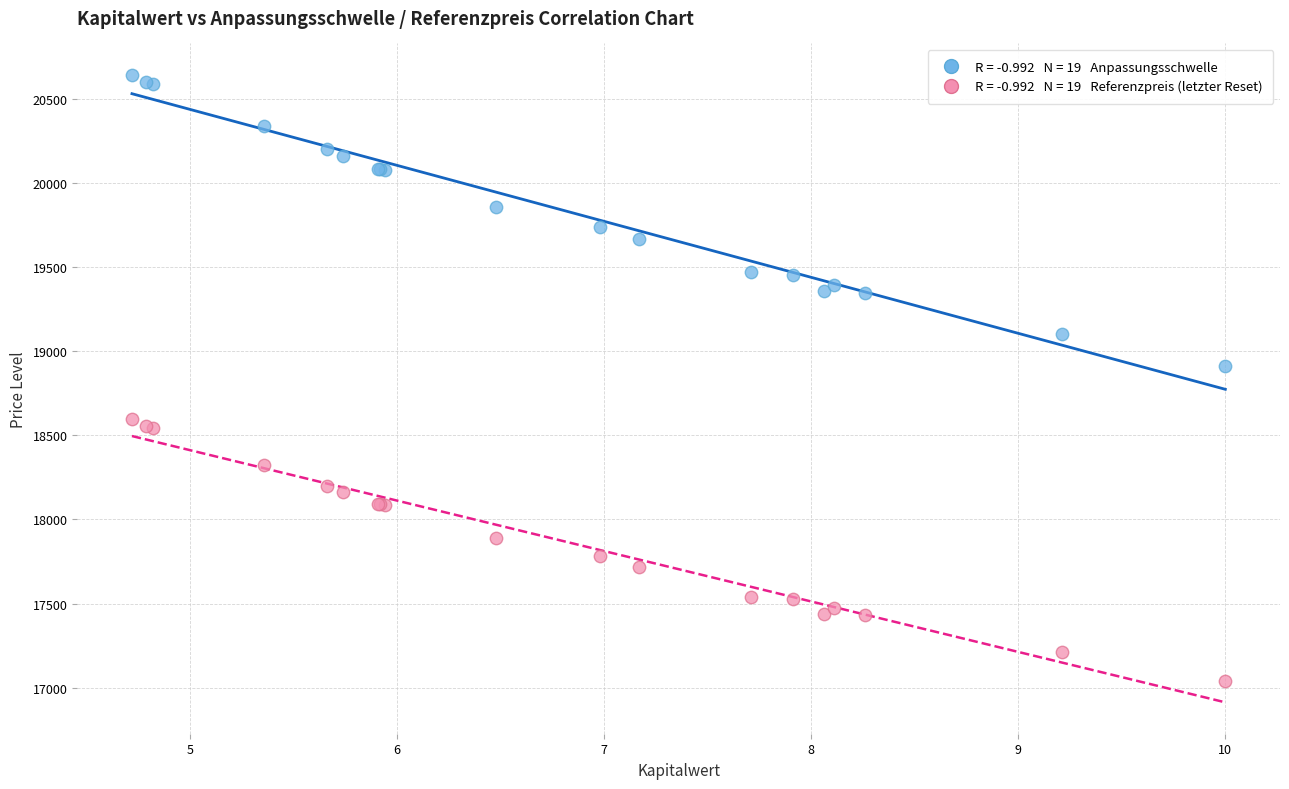

Across all series, what Y value is closest to 18839?

18911.8